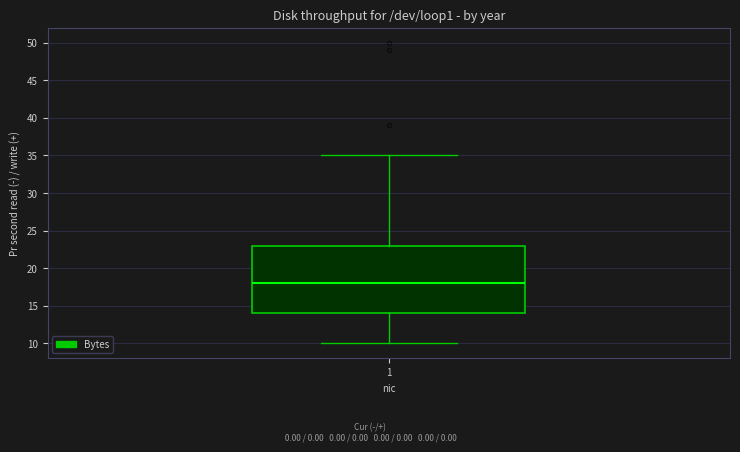

Where is the upper edge of the box at x = 1 on the y-axis? The values are not printed on the chart, so give them approximately, as read against the axis.

23